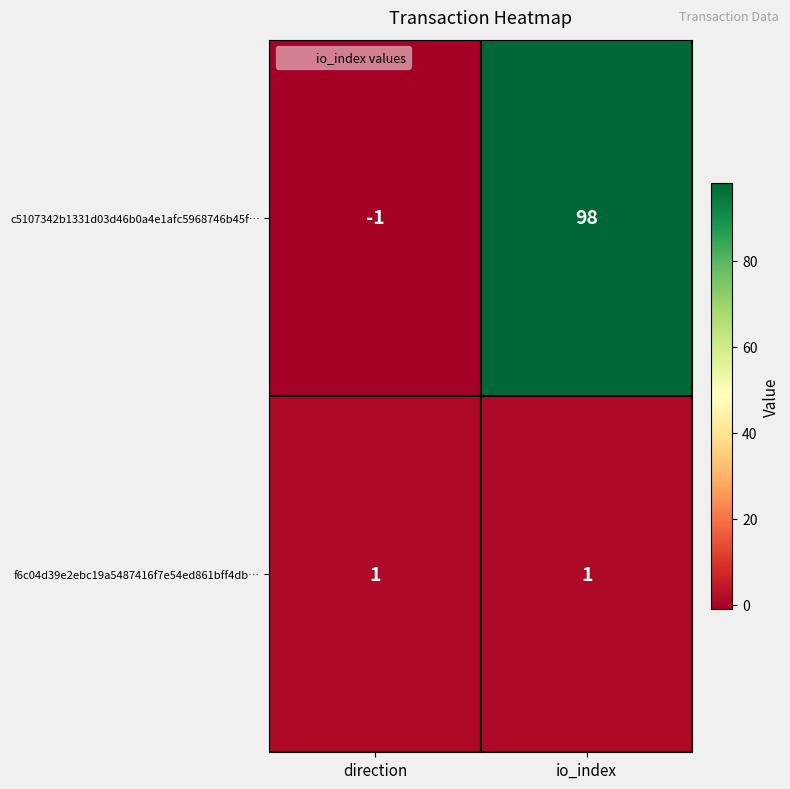

What is the spread (max minus min) of values at io_index?

97